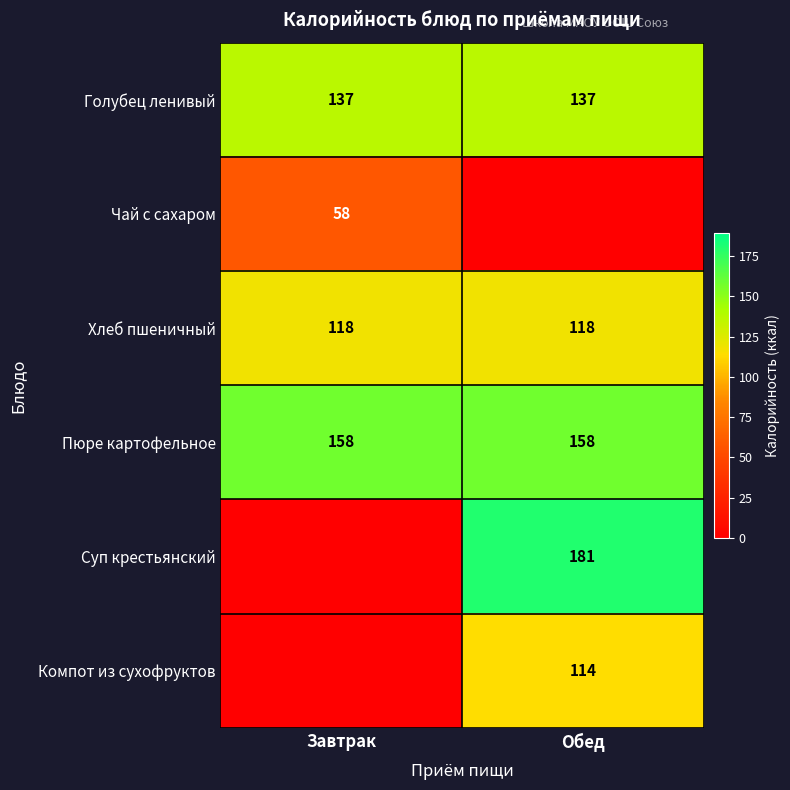

At how many categories does at least one series exceed 151?

2